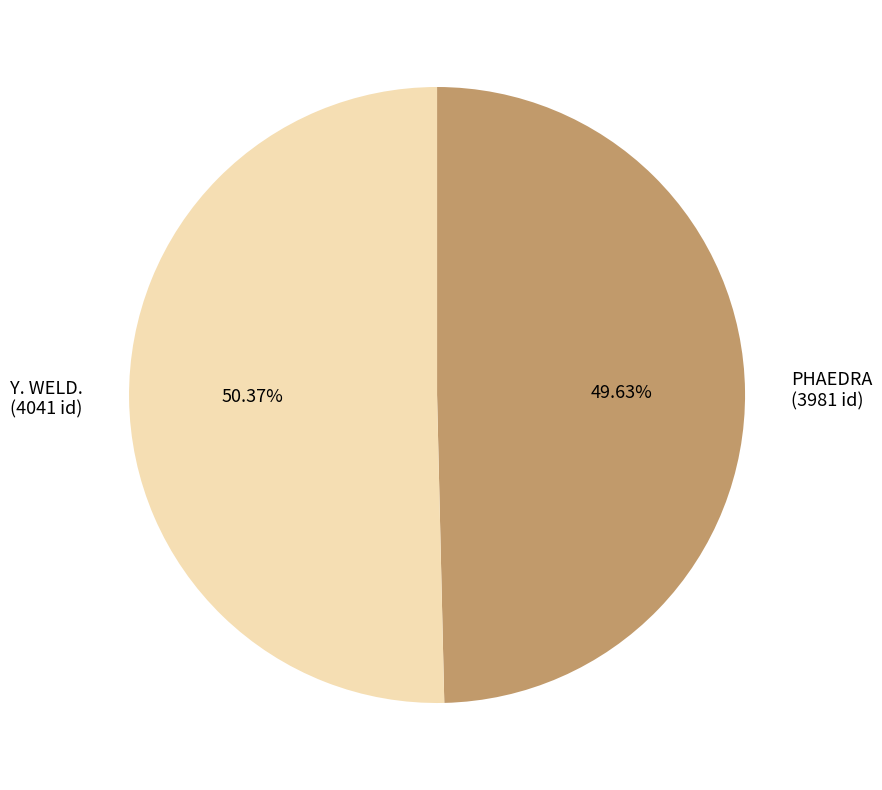

Approximately how many times larger is the value at Y. WELD. compared to PHAEDRA?

1.0